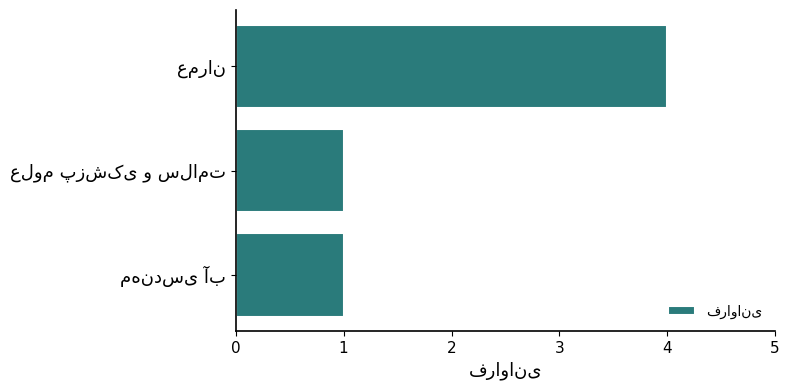

What is the difference between the maximum and minimum values?

3